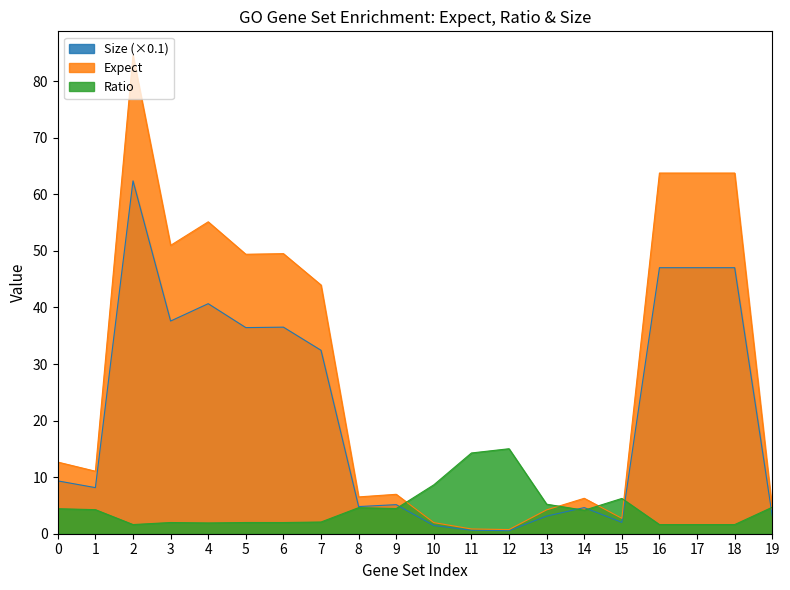

What is the difference between the second highest and second lowest values in the Ratio series?

12.7